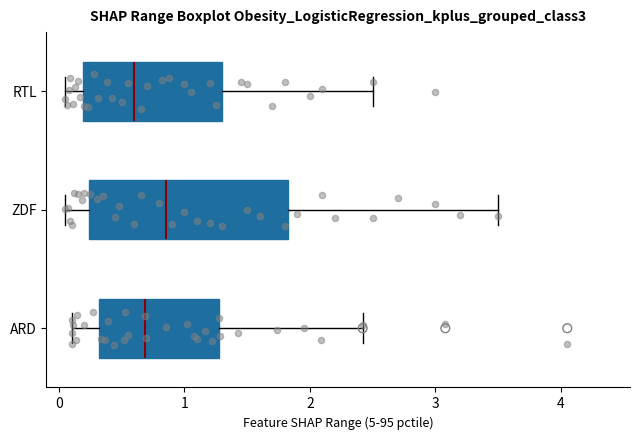

Reading bottom to top, transcribe this box plot: for each box, give where its median line is, the range the box spans, and where its two whiskers end, as read against the x-axis. The values are not printed on the chart, so give them approximately, as read against the axis.

ARD: median 0.7, box 0.3 to 1.3, whiskers 0.1 to 2.4
ZDF: median 0.9, box 0.2 to 1.8, whiskers 0.1 to 3.5
RTL: median 0.6, box 0.2 to 1.3, whiskers 0.1 to 2.5